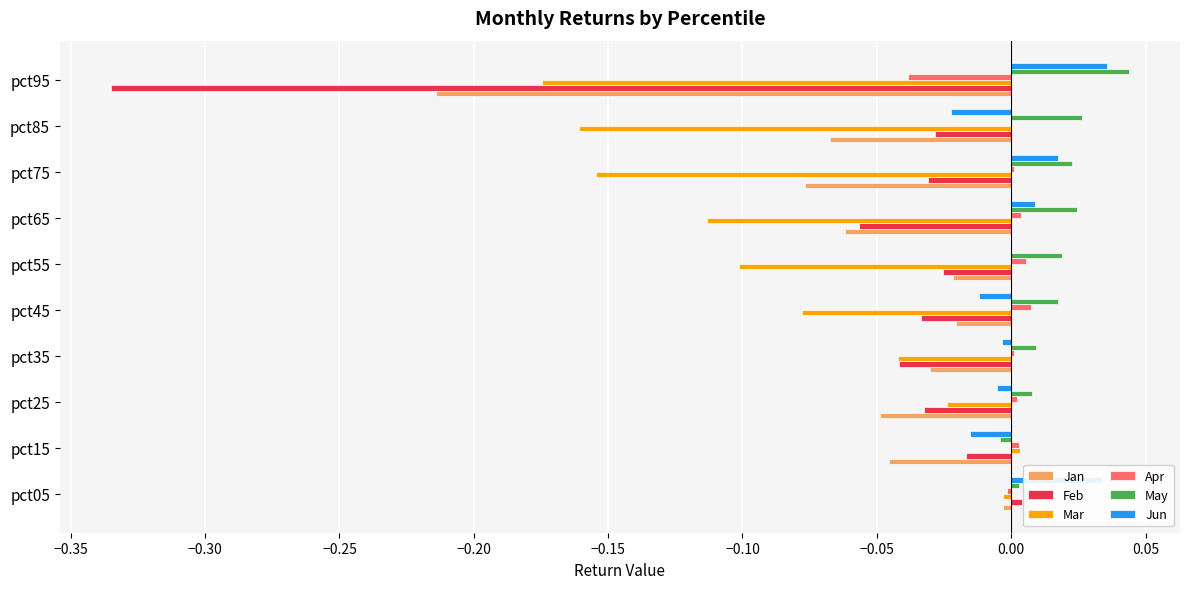

The value of Jun at pct95 is 0.0. True or false?

True